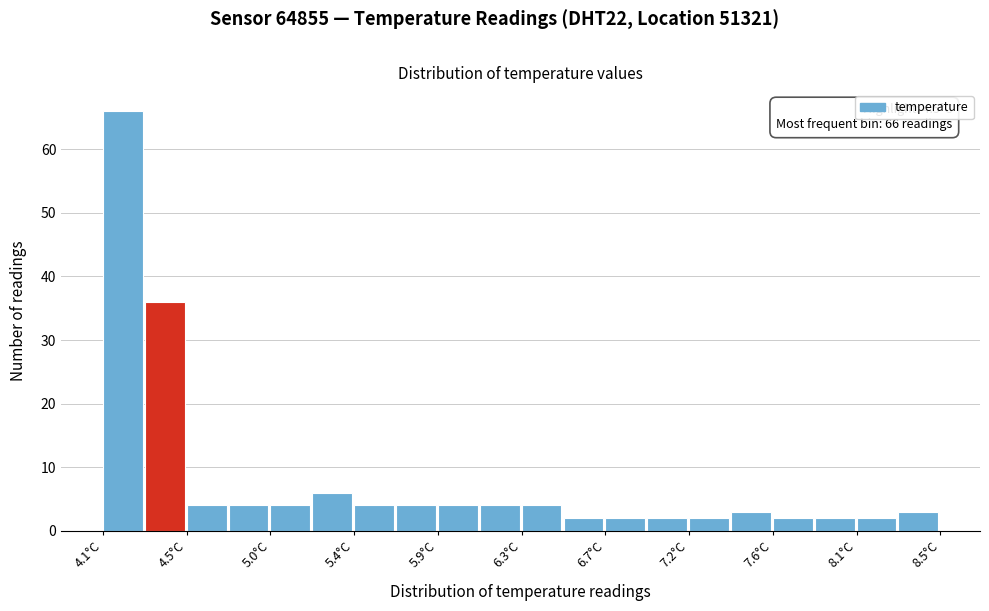

Over which range of the x-axis is the bar tallest?

4.10 to 4.32